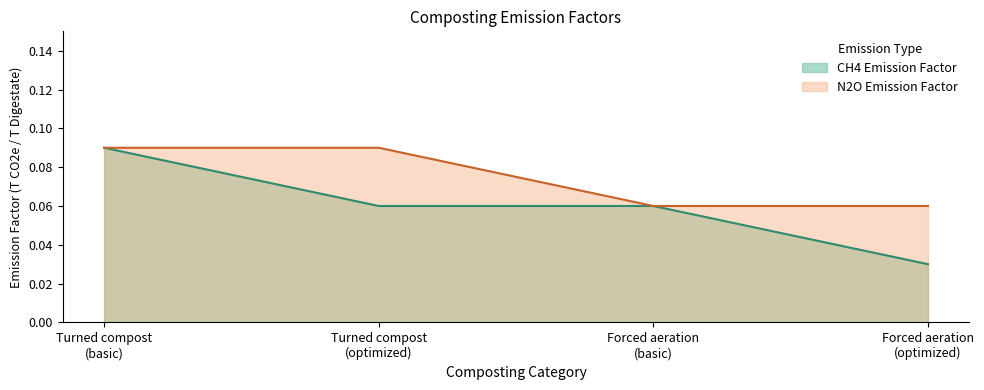

True or false: N2O Emission Factor and CH4 Emission Factor cross at least once.

False